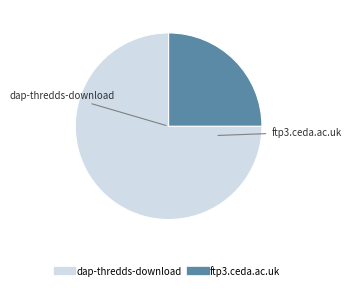

Is there a majority slice in this chart?

Yes